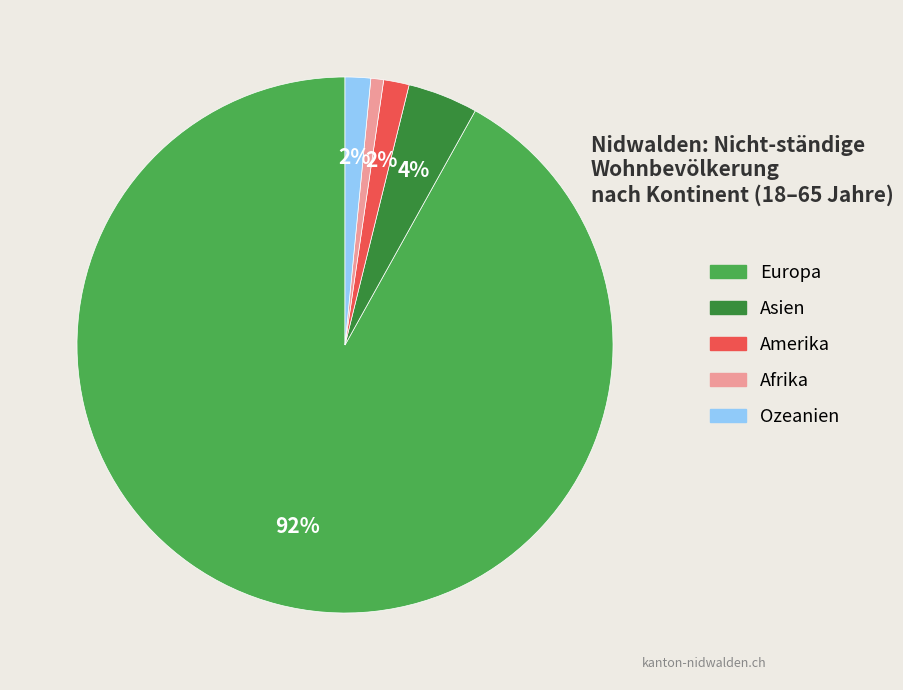

Is there any slice that represents more than half of the pie?

Yes